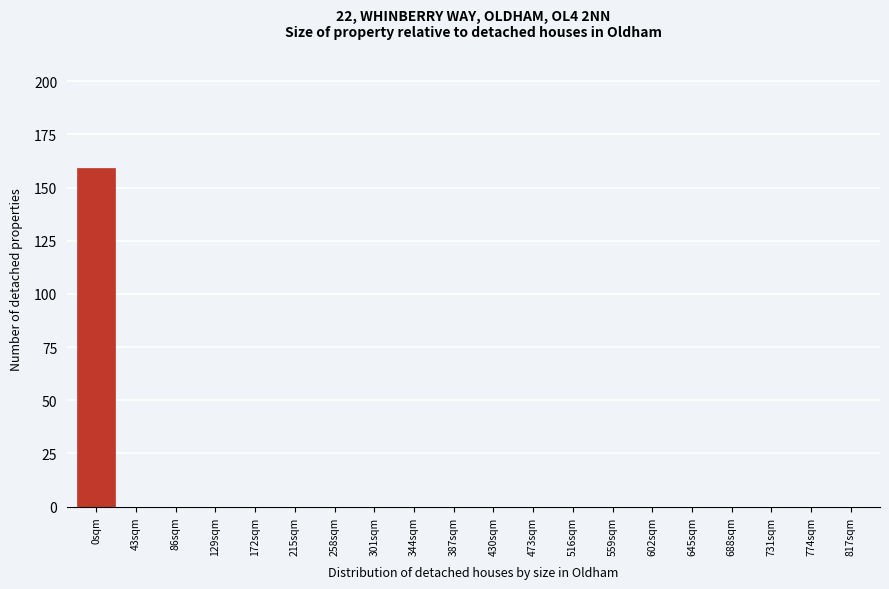

Reading right to left, transcribe all the data shown in this chart.

817sqm=0	774sqm=0	731sqm=0	688sqm=0	645sqm=0	602sqm=0	559sqm=0	516sqm=0	473sqm=0	430sqm=0	387sqm=0	344sqm=0	301sqm=0	258sqm=0	215sqm=0	172sqm=0	129sqm=0	86sqm=0	43sqm=0	0sqm=159